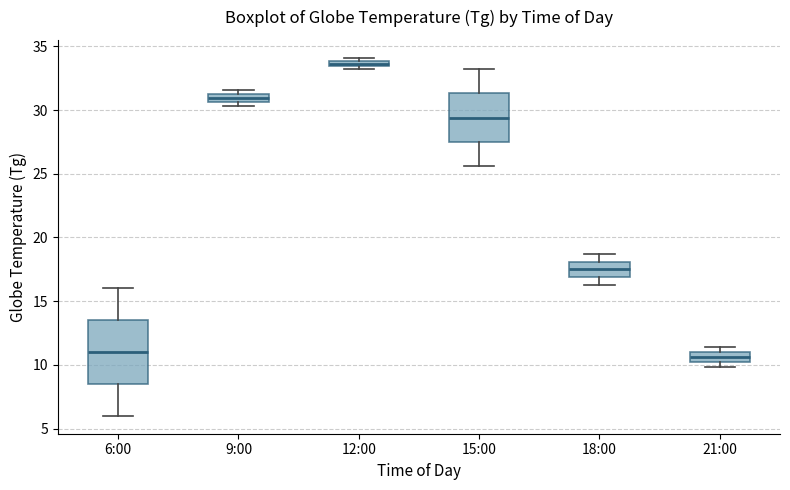

Where is the upper edge of the box for 12:00 on the y-axis? The values are not printed on the chart, so give them approximately, as read against the axis.

34.0